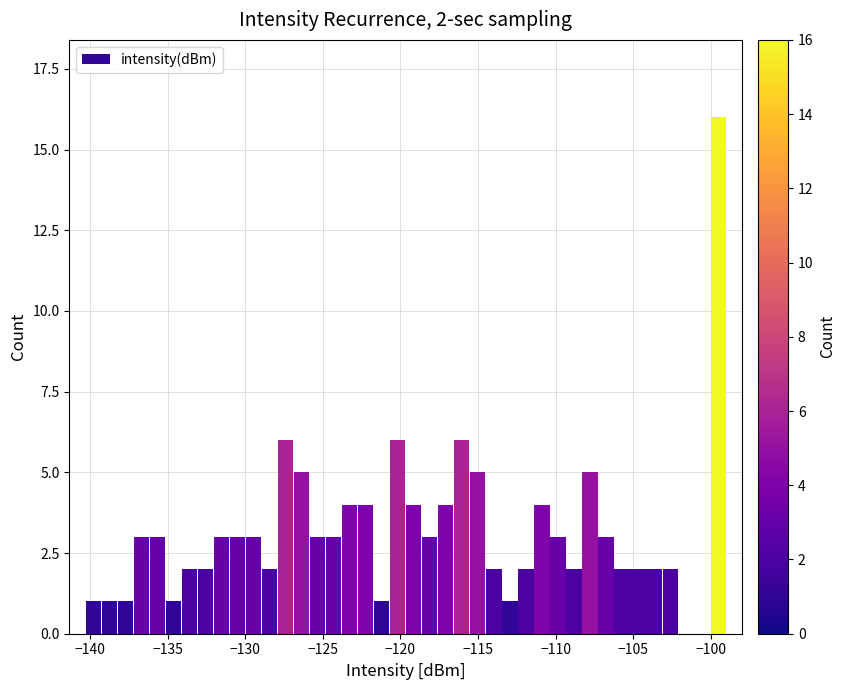

Read against the x-axis, roughly where is the centre of the tallest bar?

-99.5